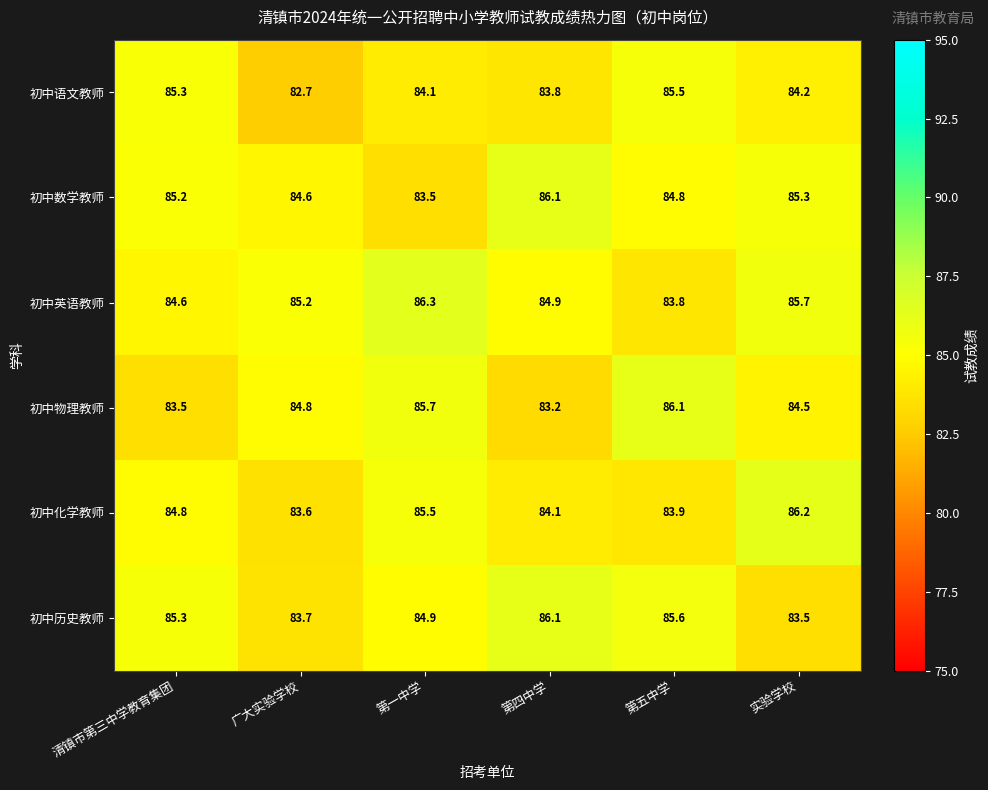

At which label does 初中物理教师 first exceed 84?

广大实验学校